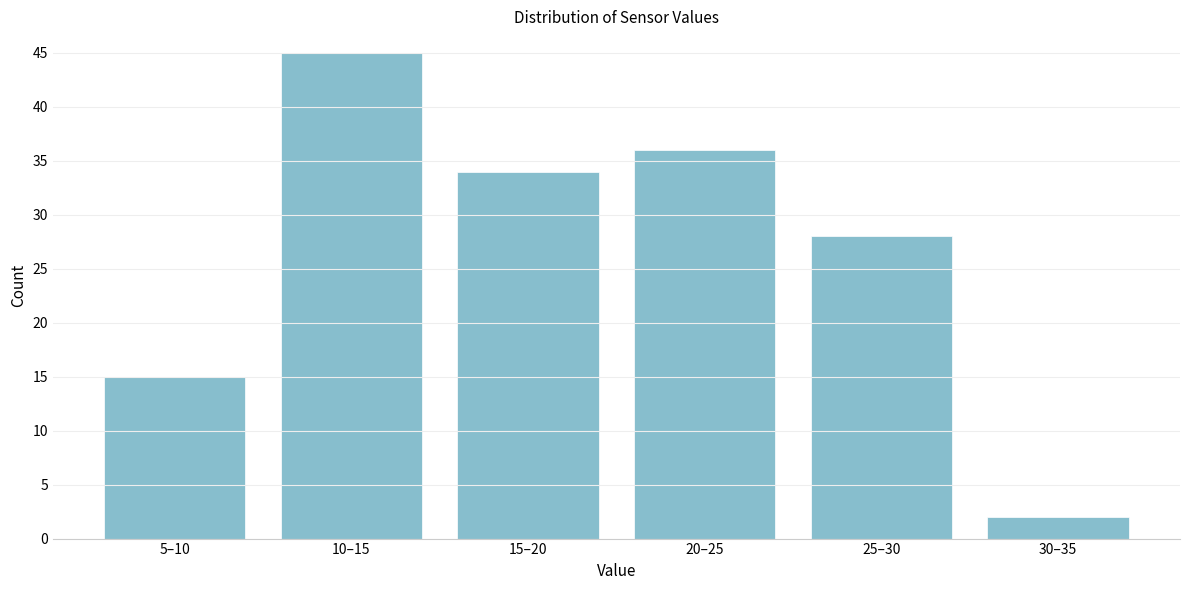

Reading left to right, what are all the values shown in this chart?

15	45	34	36	28	2